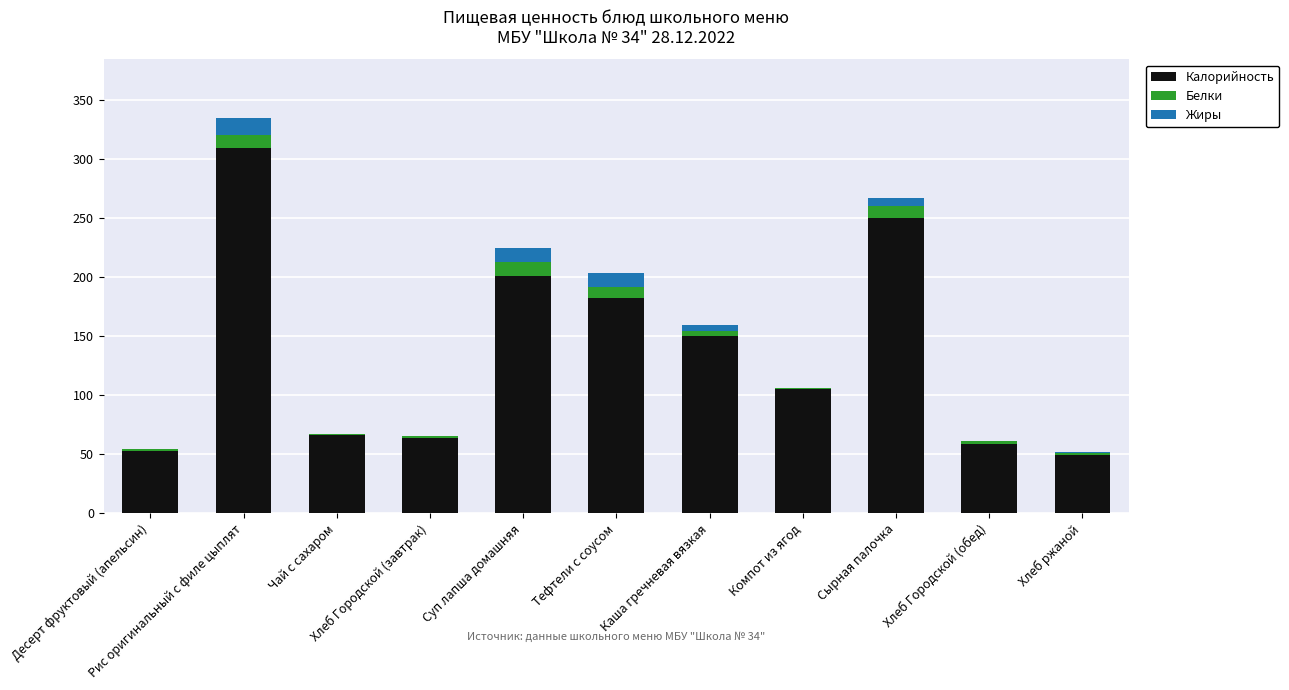

Between Рис оригинальный с филе цыплят and Каша гречневая вязкая, which series saw the biggest shift?

Калорийность